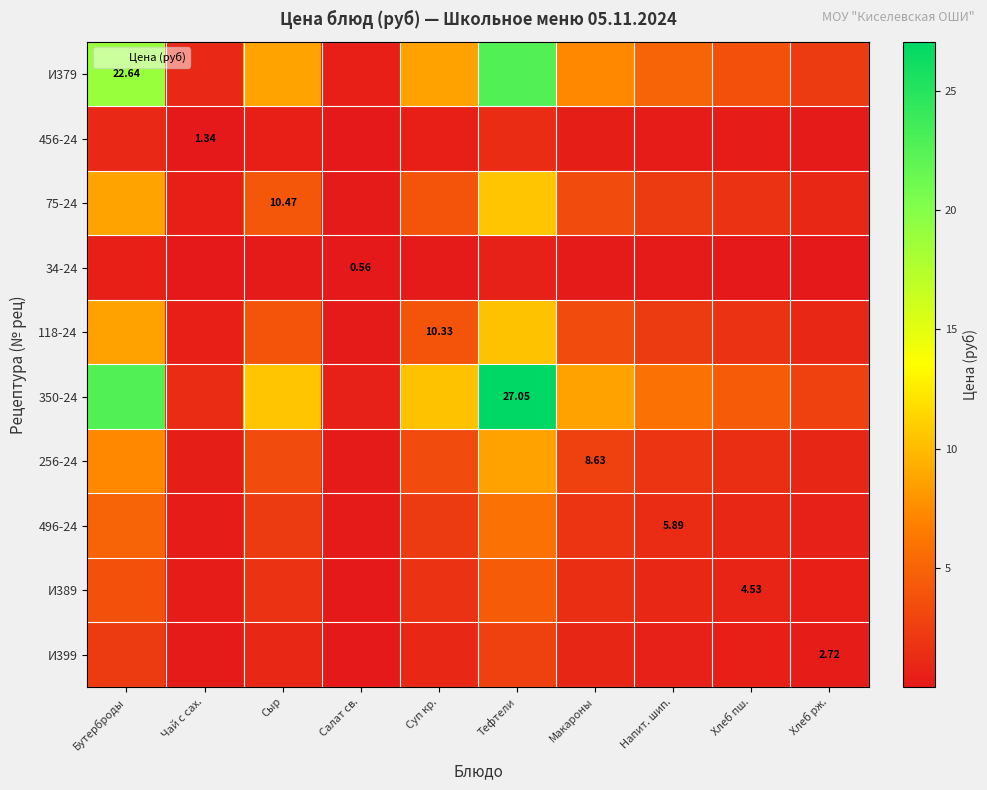

Rank the series at Чай с сах. from lowest to highest value.

34-24, 456-24, И399, И389, 496-24, 256-24, 118-24, 75-24, И379, 350-24